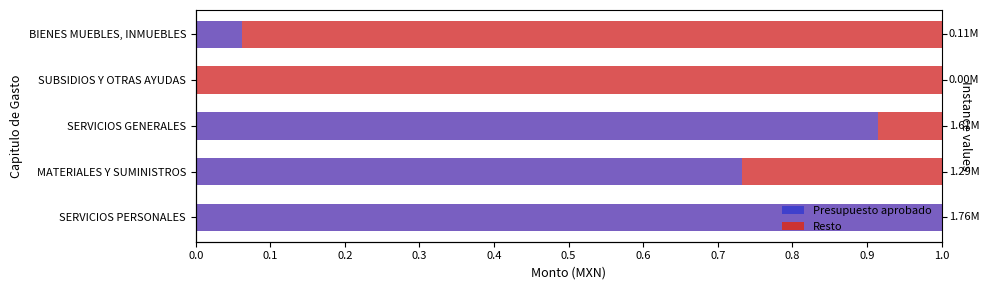

Is the value of Presupuesto aprobado at MATERIALES Y SUMINISTROS greater than the value of Resto at BIENES MUEBLES, INMUEBLES?

No